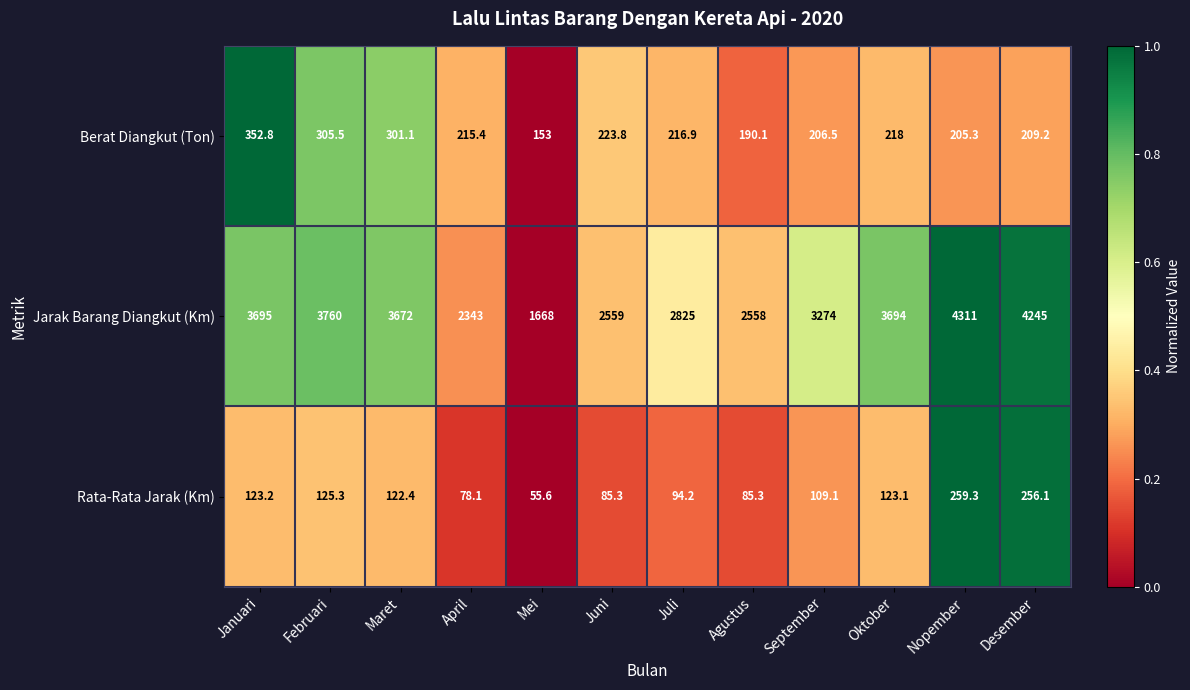

Where is Berat Diangkut (Ton) nearest to the value 252?

Juni